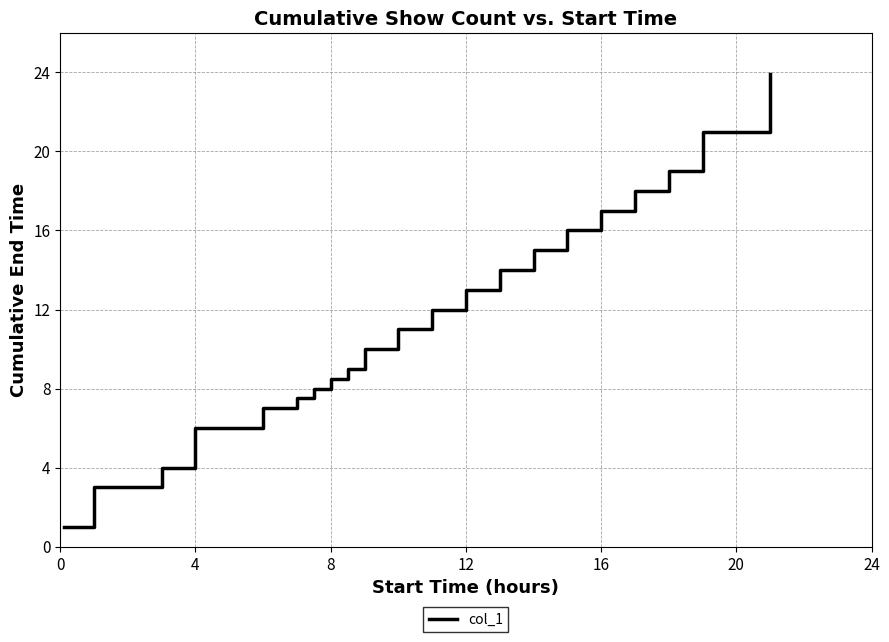

Count the number of data series in this chart.

1